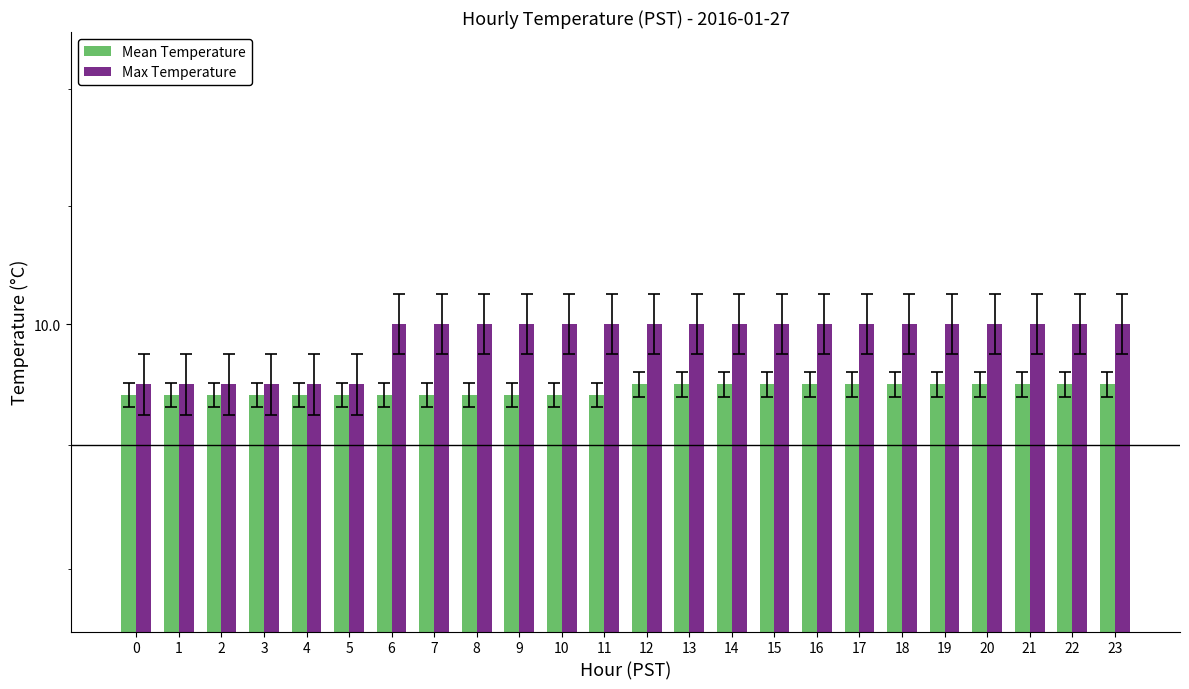

What is the sum of the Max Temperature values at 6 and 15?

20.0